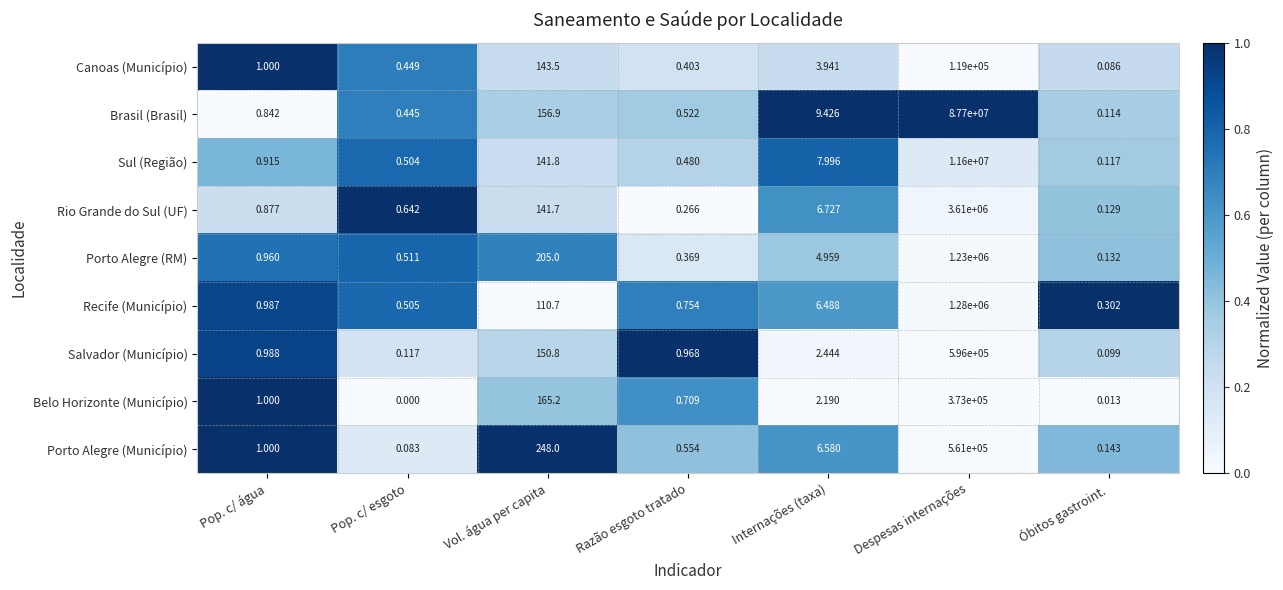

Which label corresponds to the largest value in the chart?

Despesas internações